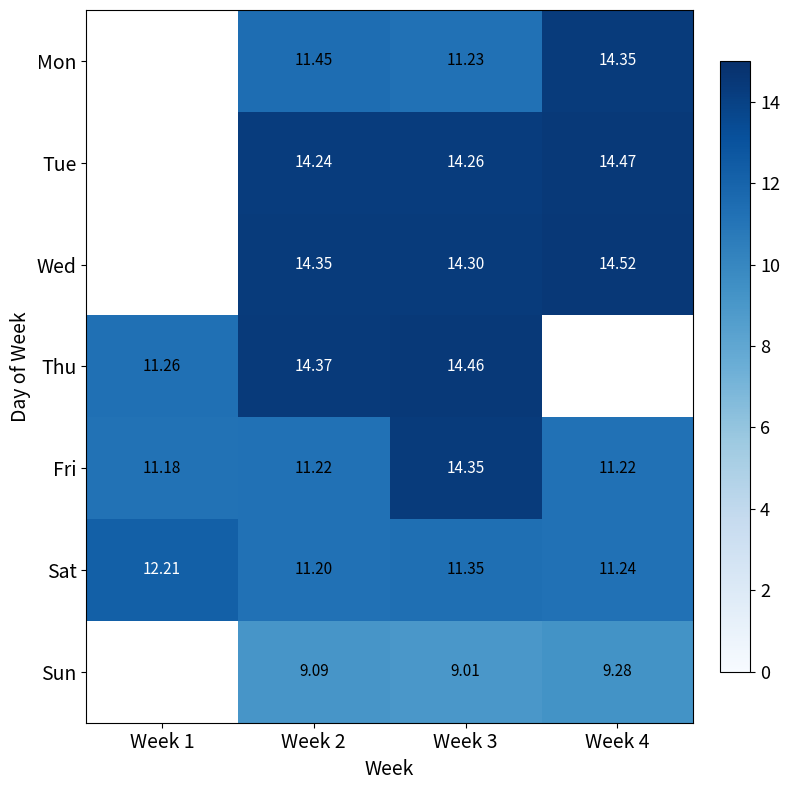

What is the minimum value shown in the chart?

9.0